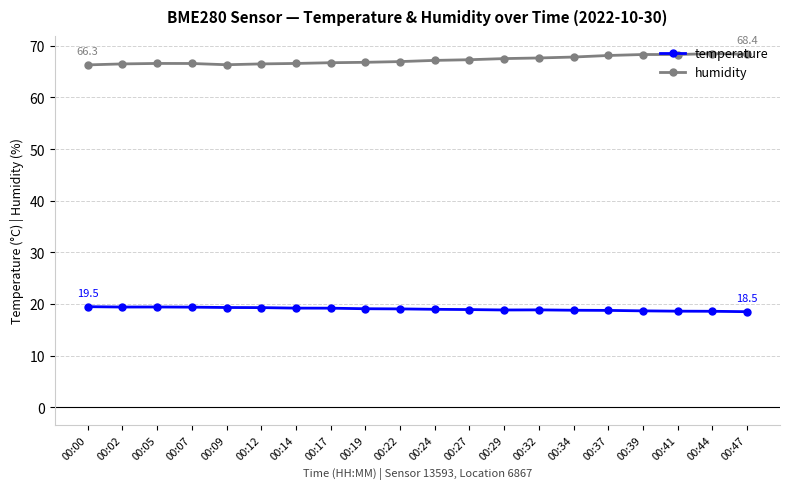

True or false: temperature and humidity intersect in this chart.

False